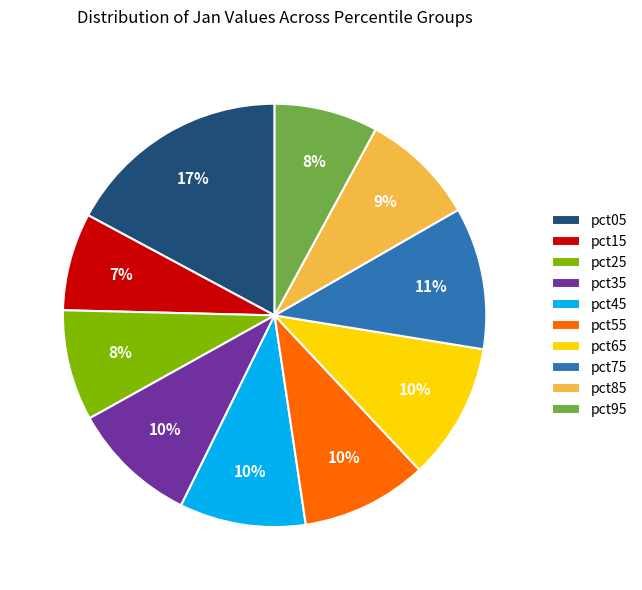

Combined, do pct95 and pct55 account for over 50%?

No